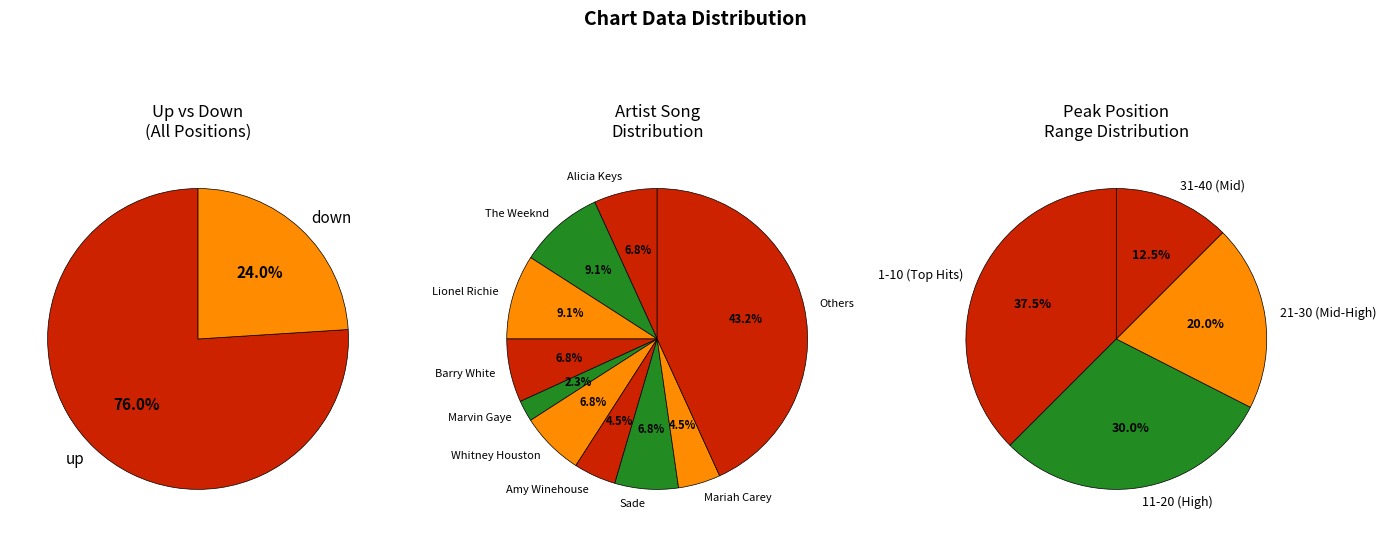

What is the largest slice in the pie chart?

up